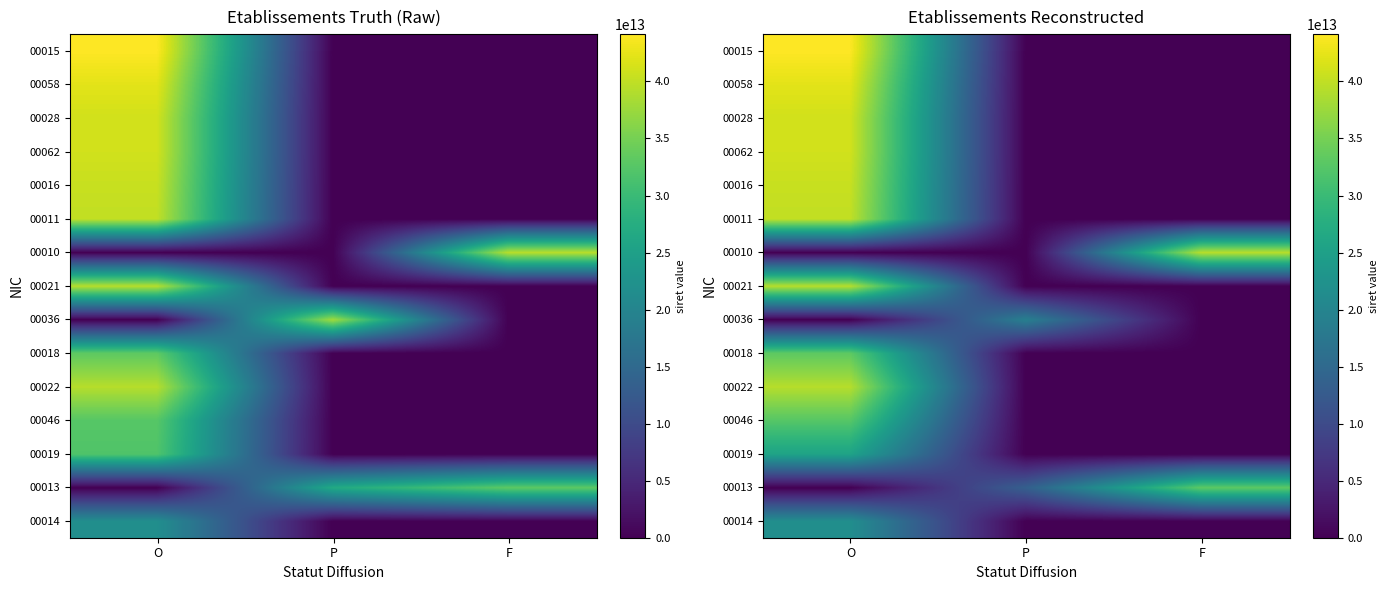

Between F and O, which is larger?

O